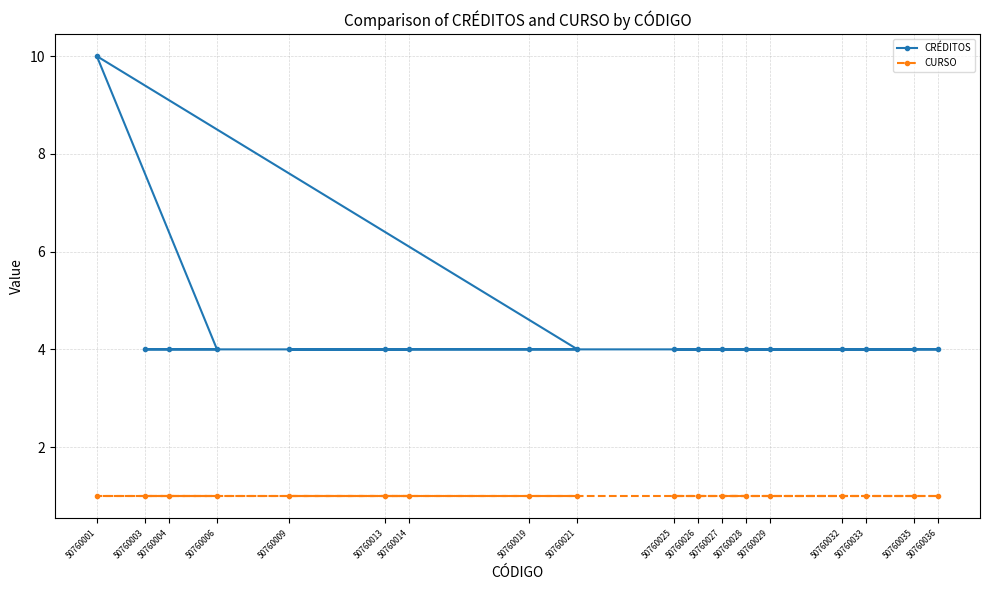

What is the value of the CRÉDITOS point at the 15th from the left?

4